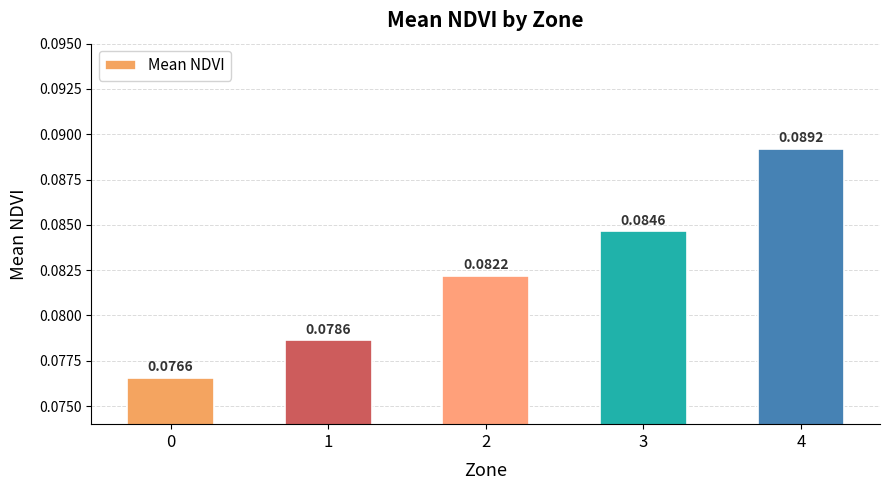

What is the sum of all values?

0.4